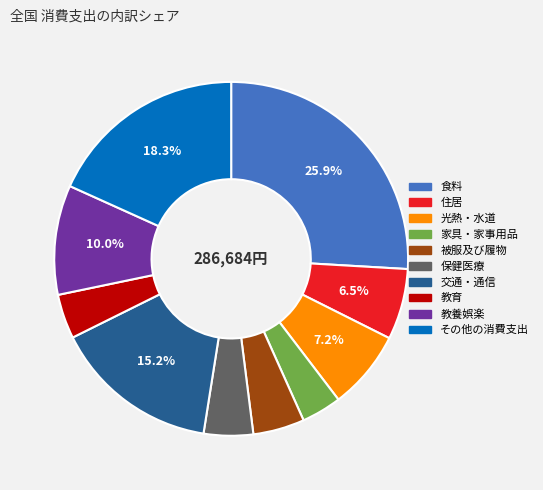

How much of the chart is everything except 光熱・水道?

92.8%